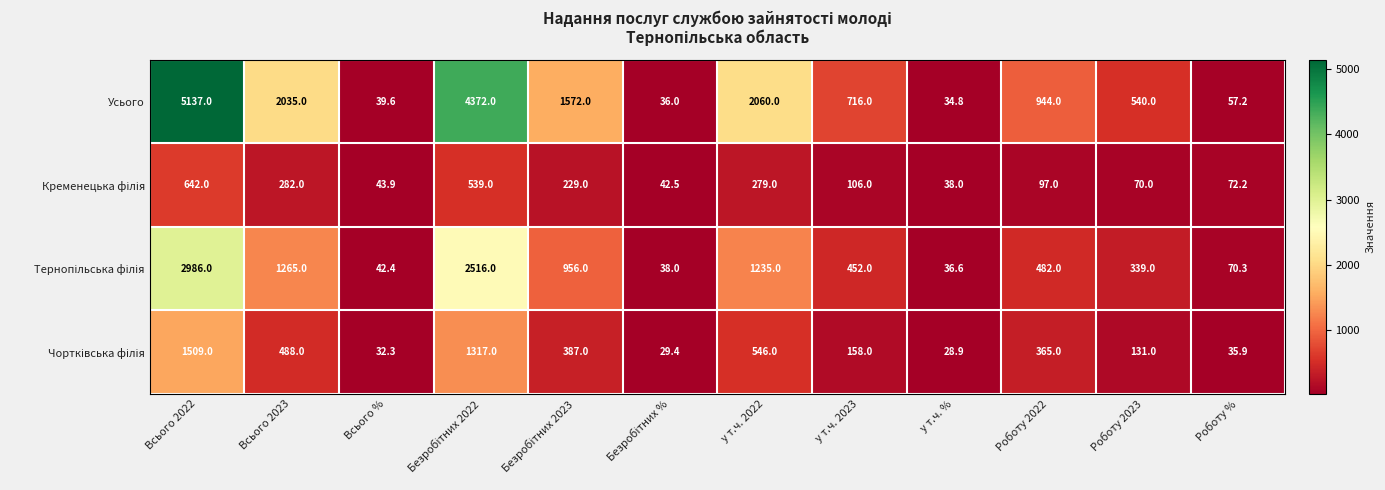

At which category is the sum across all series the highest?

Всього 2022